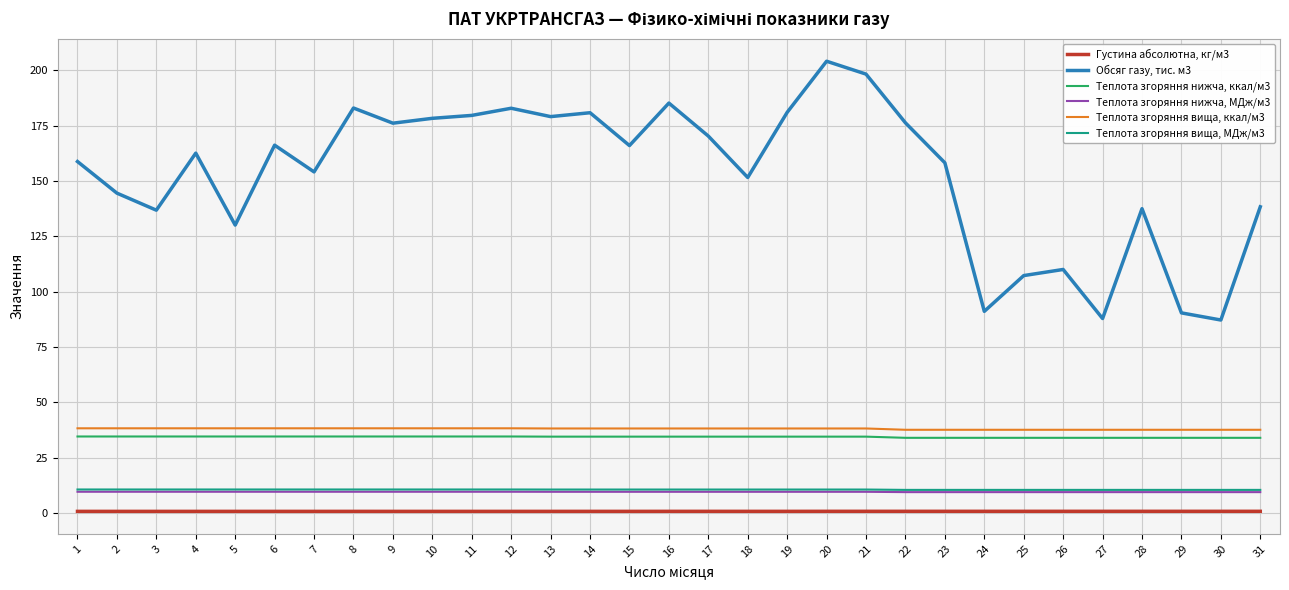

What is the average value of the Теплота згоряння вища, МДж/м3 series?

10.6